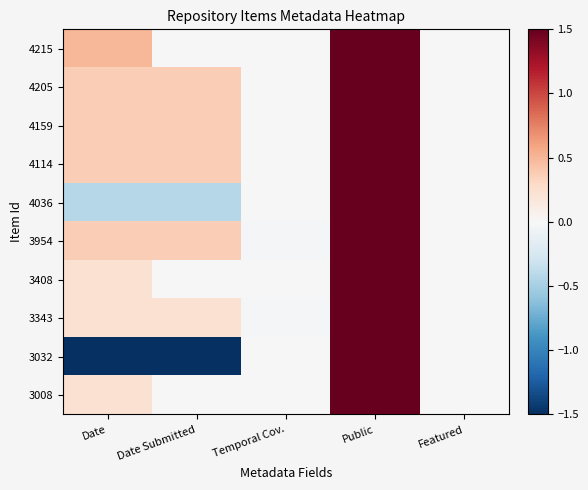

Reading left to right, extract all data points from this chart.

4215: Date=0.5	Date Submitted=0.0	Temporal Cov.=0.0	Public=1.5	Featured=0.0
4205: Date=0.4	Date Submitted=0.4	Temporal Cov.=0.0	Public=1.5	Featured=0.0
4159: Date=0.4	Date Submitted=0.4	Temporal Cov.=0.0	Public=1.5	Featured=0.0
4114: Date=0.4	Date Submitted=0.4	Temporal Cov.=0.0	Public=1.5	Featured=0.0
4036: Date=-0.4	Date Submitted=-0.4	Temporal Cov.=0.0	Public=1.5	Featured=0.0
3954: Date=0.4	Date Submitted=0.4	Temporal Cov.=-0.0	Public=1.5	Featured=0.0
3408: Date=0.2	Date Submitted=0.0	Temporal Cov.=0.0	Public=1.5	Featured=0.0
3343: Date=0.2	Date Submitted=0.2	Temporal Cov.=-0.0	Public=1.5	Featured=0.0
3032: Date=-1.5	Date Submitted=-1.5	Temporal Cov.=0.0	Public=1.5	Featured=0.0
3008: Date=0.2	Date Submitted=0.0	Temporal Cov.=0.0	Public=1.5	Featured=0.0